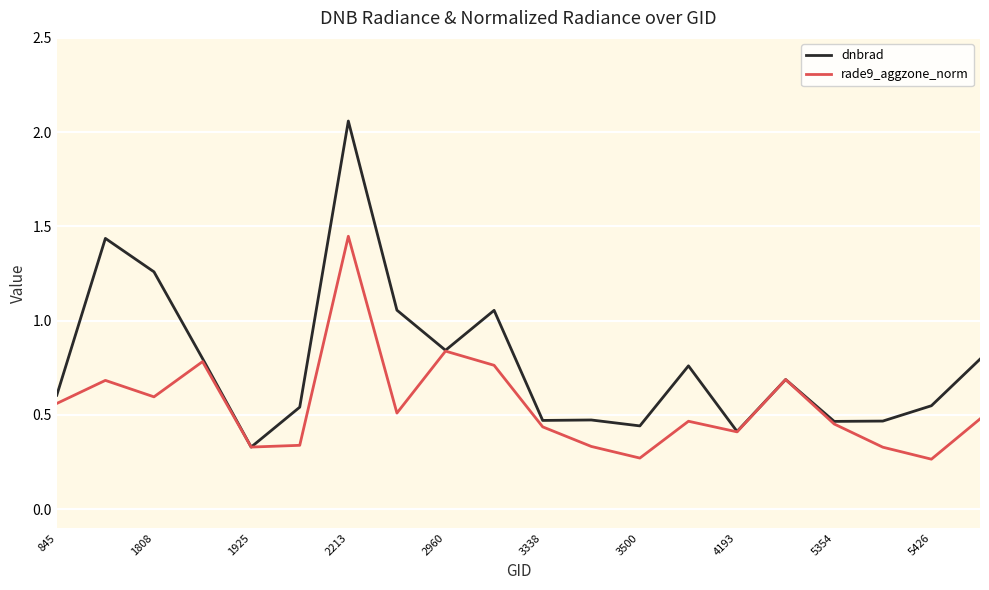

Which series has the widest spread of values?

dnbrad